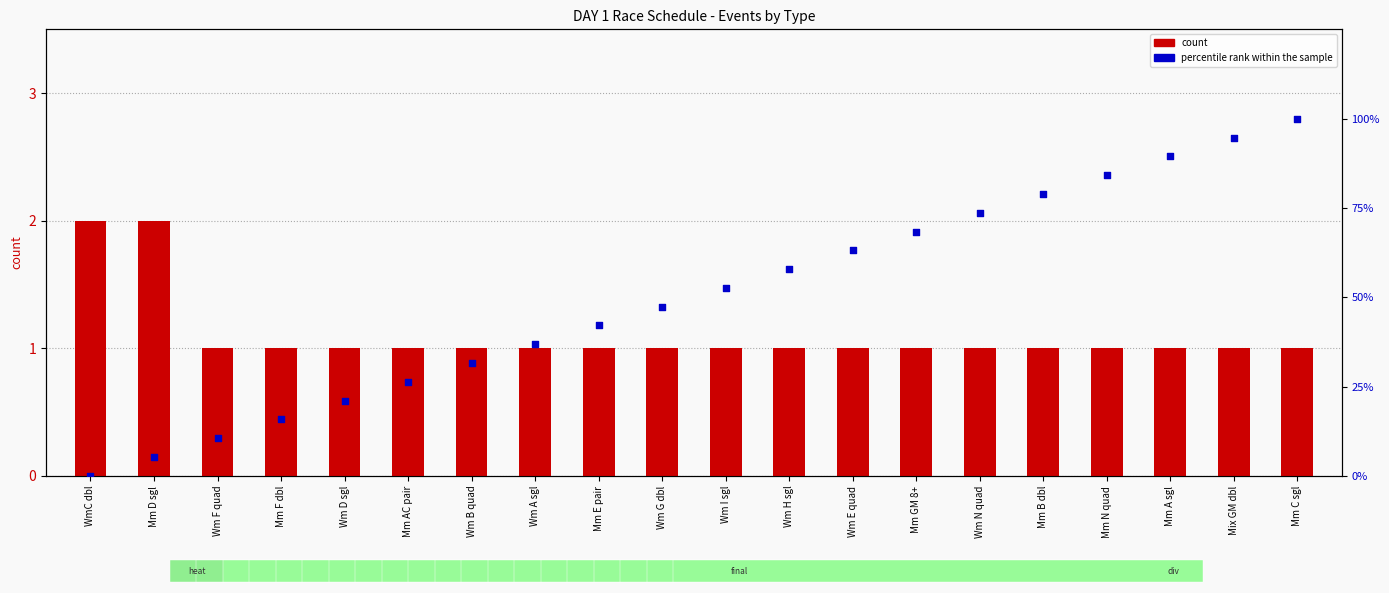

What are all the series names shown in the legend?

count, percentile rank within the sample